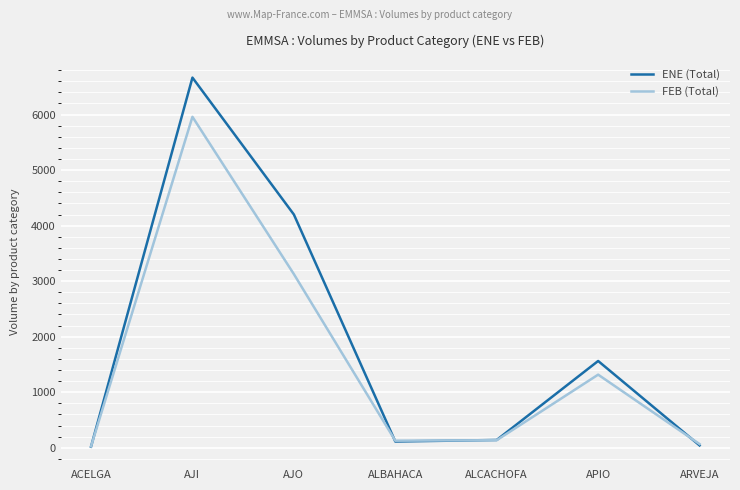

List the series in order of their overall mean, lowest first.

FEB (Total), ENE (Total)